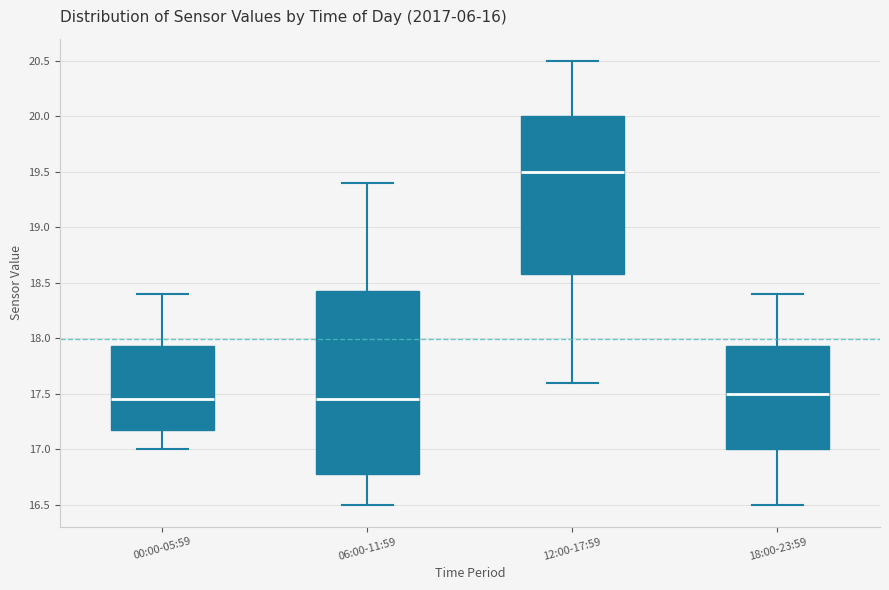

Which box is the tallest, from its lower edge to its upper edge?

06:00-11:59